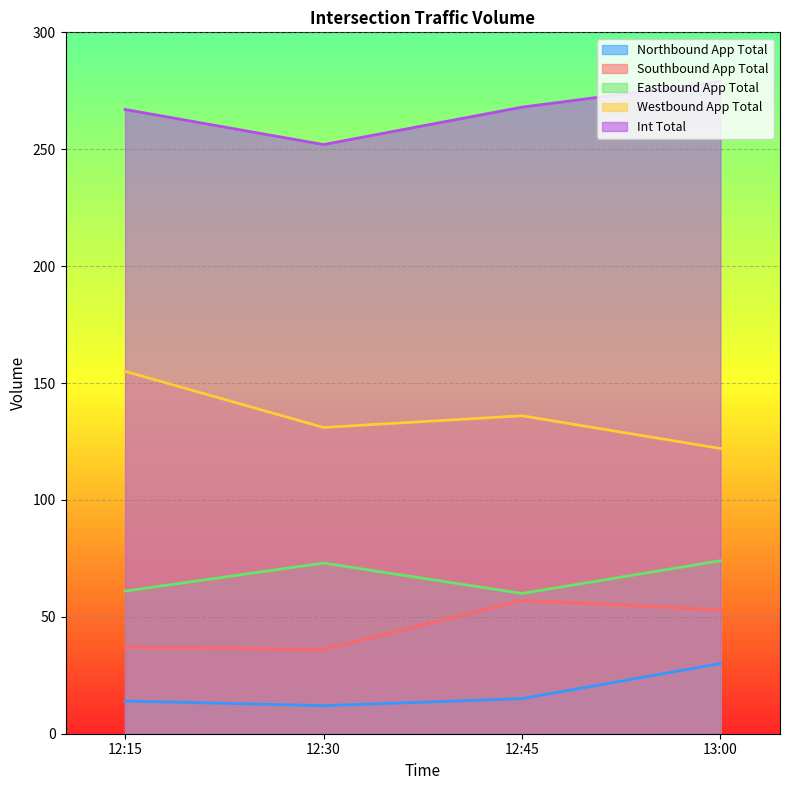

At which category does Eastbound App Total reach its first local peak?

12:30